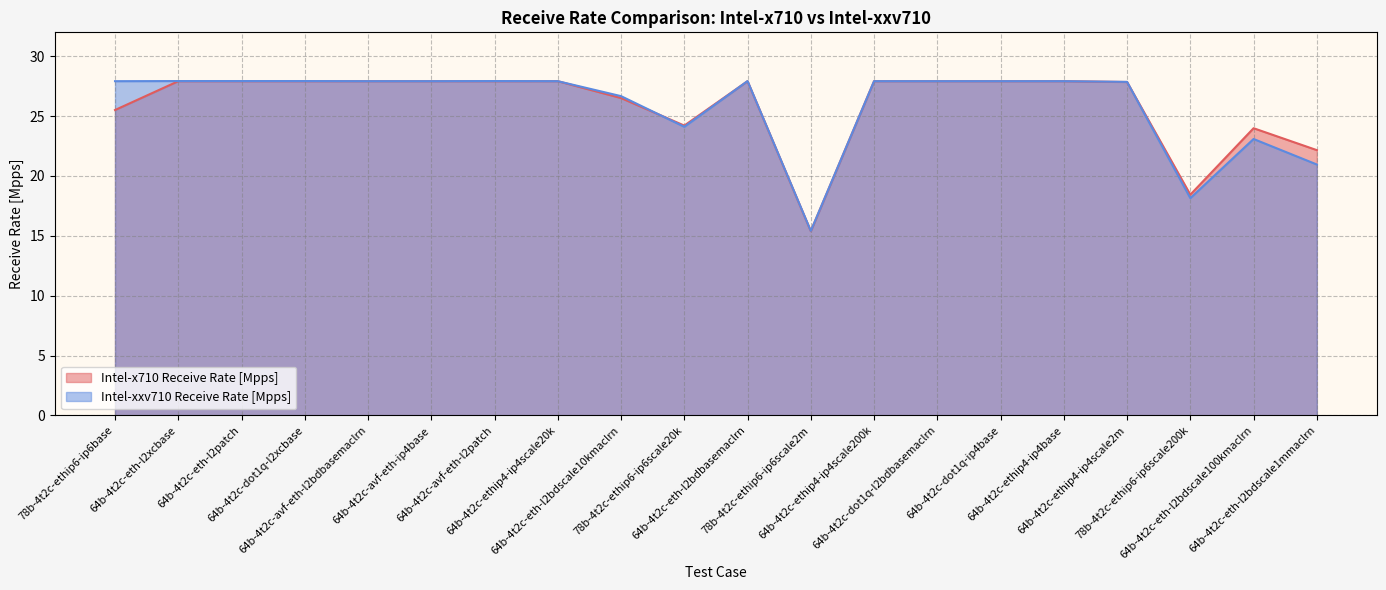

At how many categories does at least one series exceed 15?

20